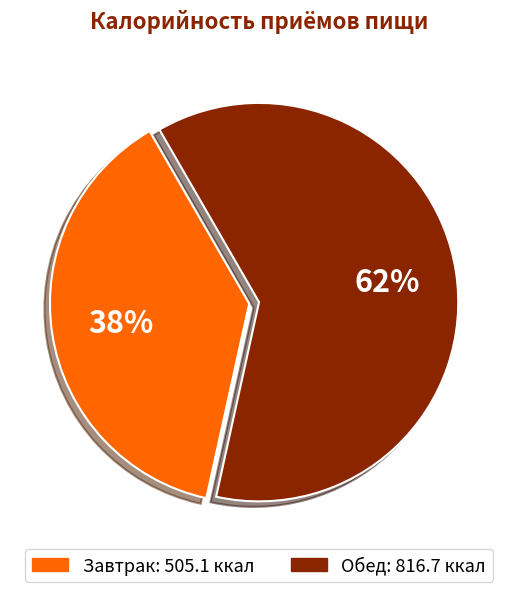

To the nearest percent, what percentage of the pie is Обед?

62%